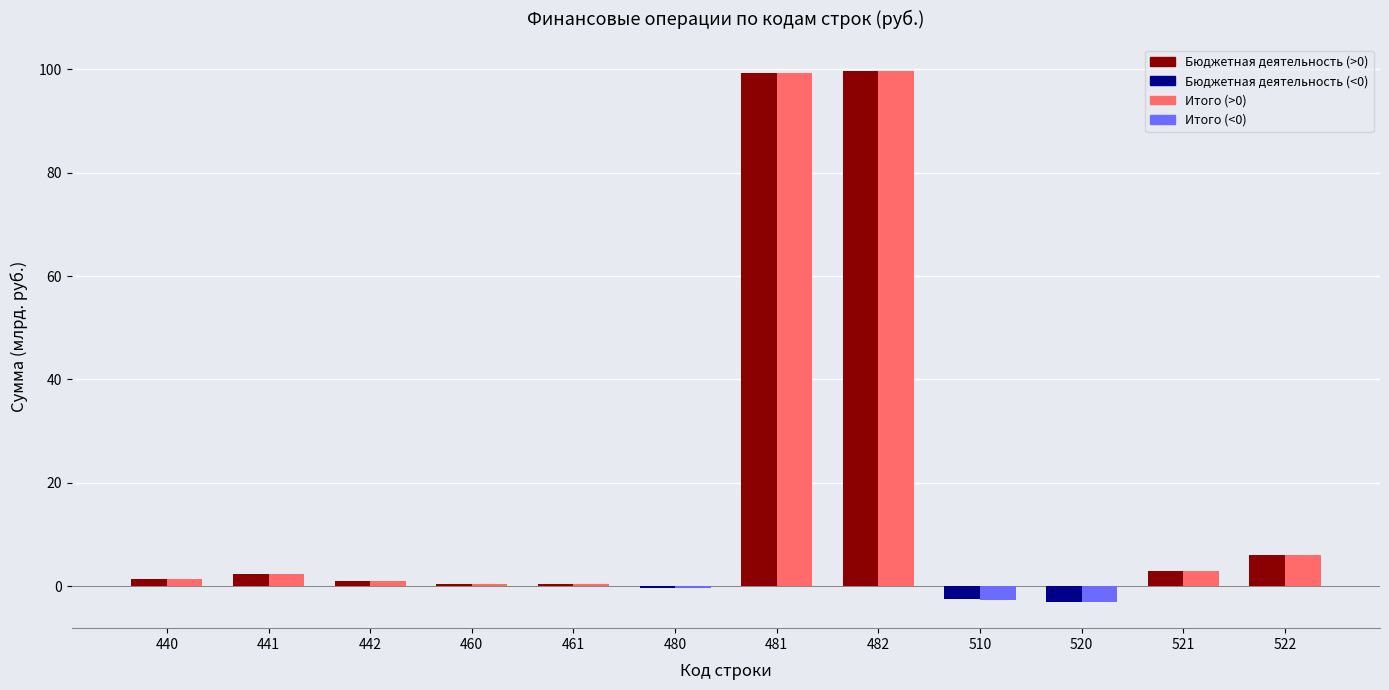

What is the maximum value shown in the chart?

99.6